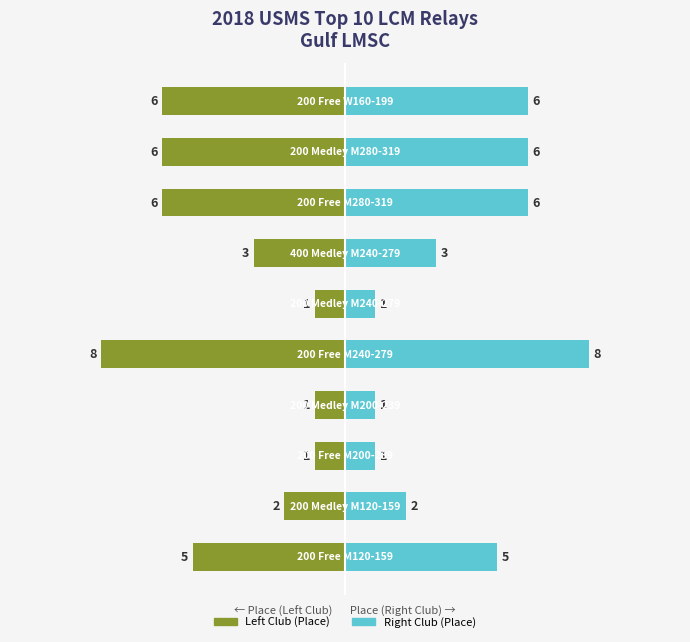

What is the sum of the Place (Right side) values at 3 and 4?

9